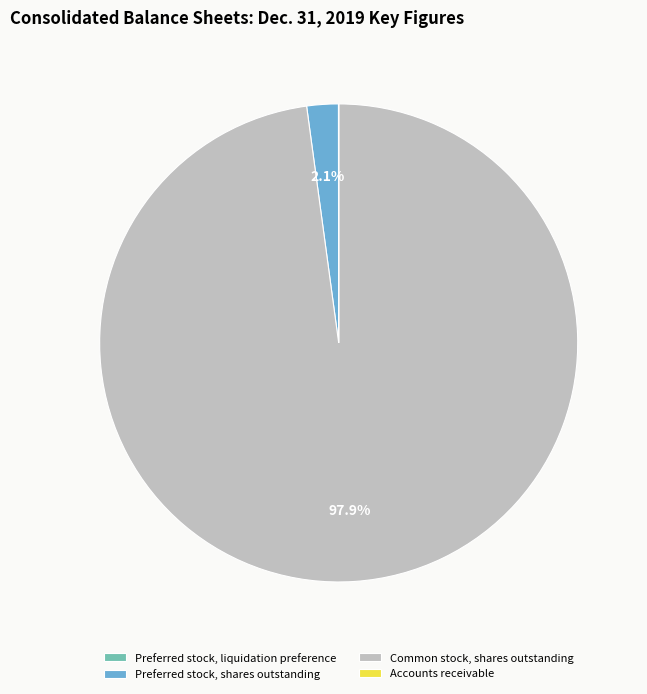

How much of the chart is everything except Preferred stock, shares outstanding?

97.9%